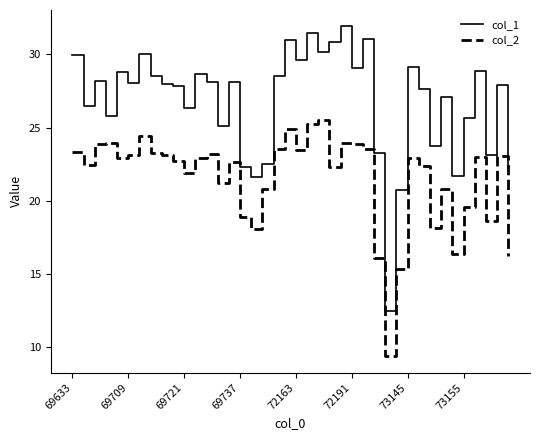

List the series in order of their peak value, lowest first.

col_2, col_1